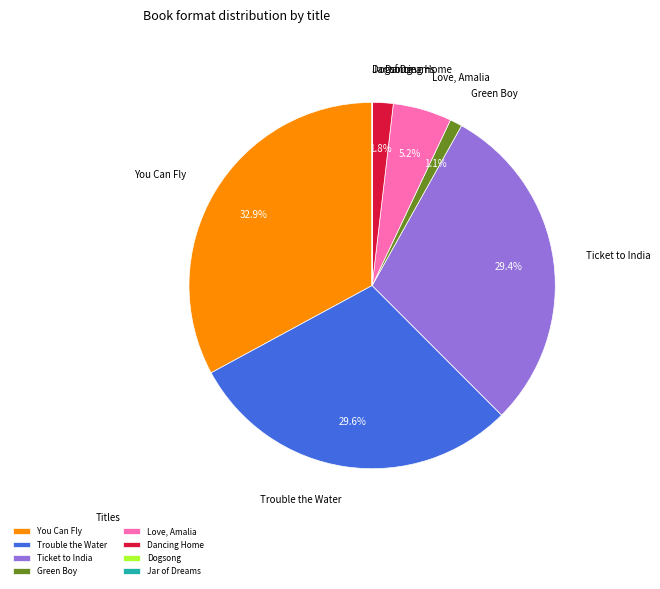

Which has a higher value, Trouble the Water or Love, Amalia?

Trouble the Water